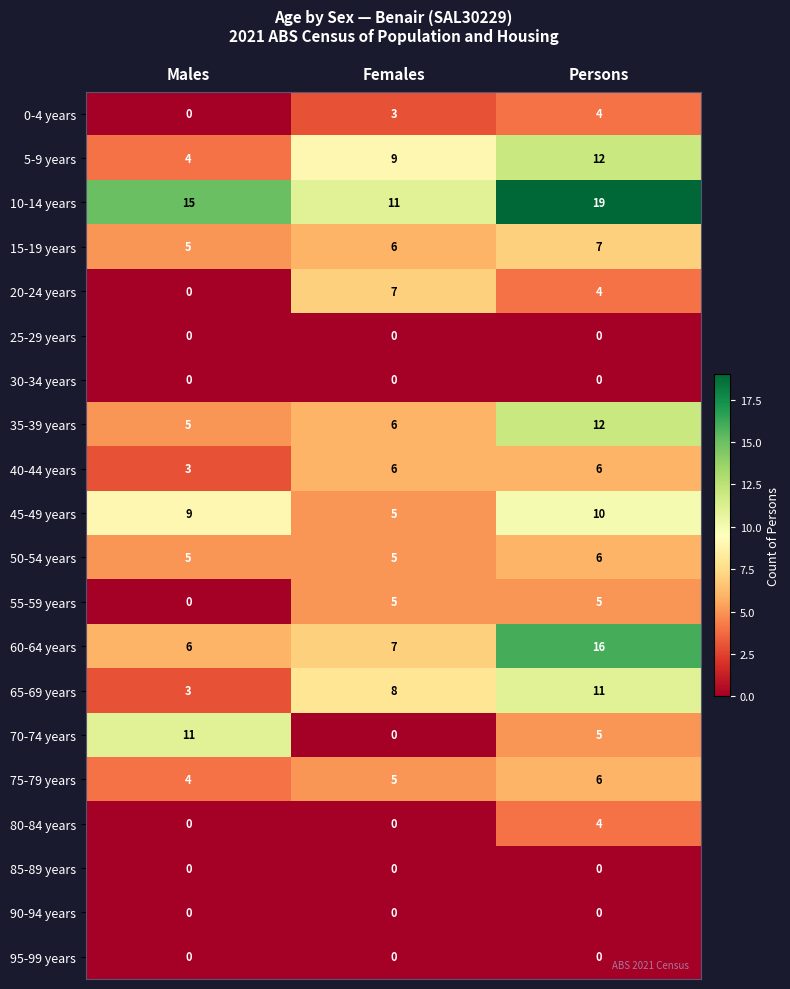

At which category does the chart reach its peak across all series?

Persons